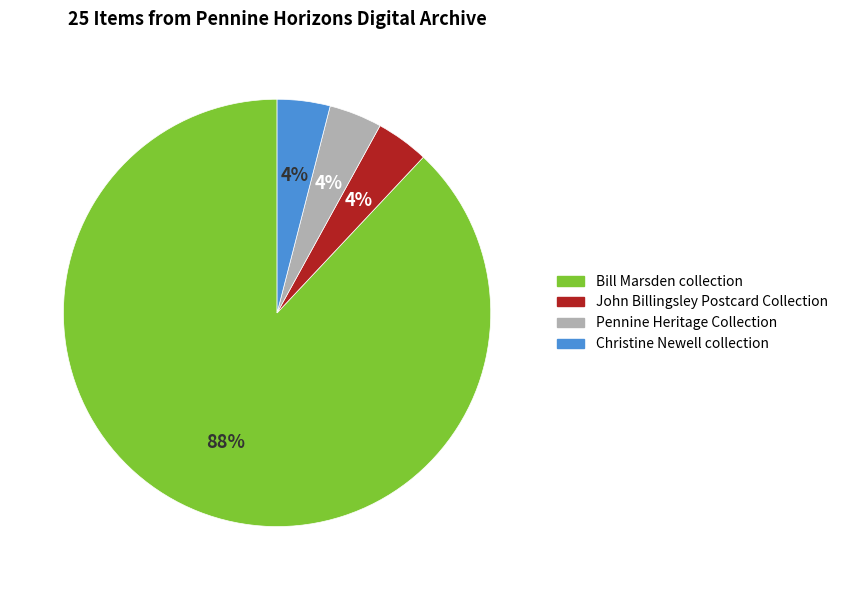

How many segments does this pie chart have?

4